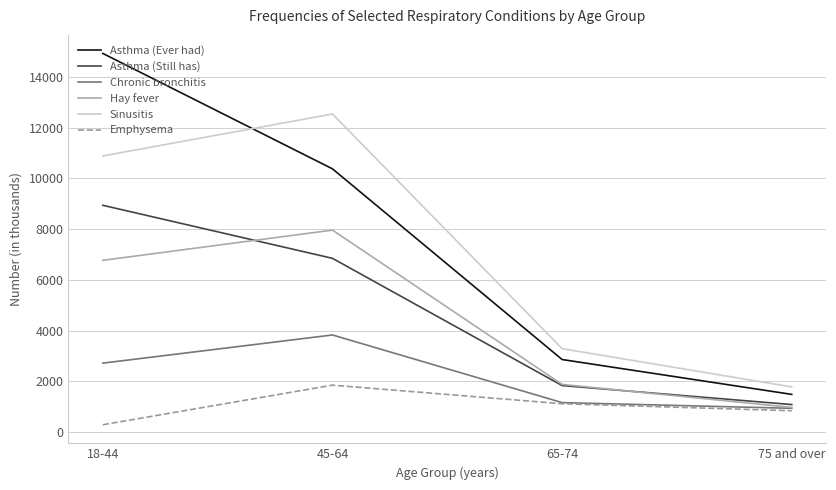

List the series in order of their peak value, lowest first.

Emphysema, Chronic bronchitis, Hay fever, Asthma (Still has), Sinusitis, Asthma (Ever had)